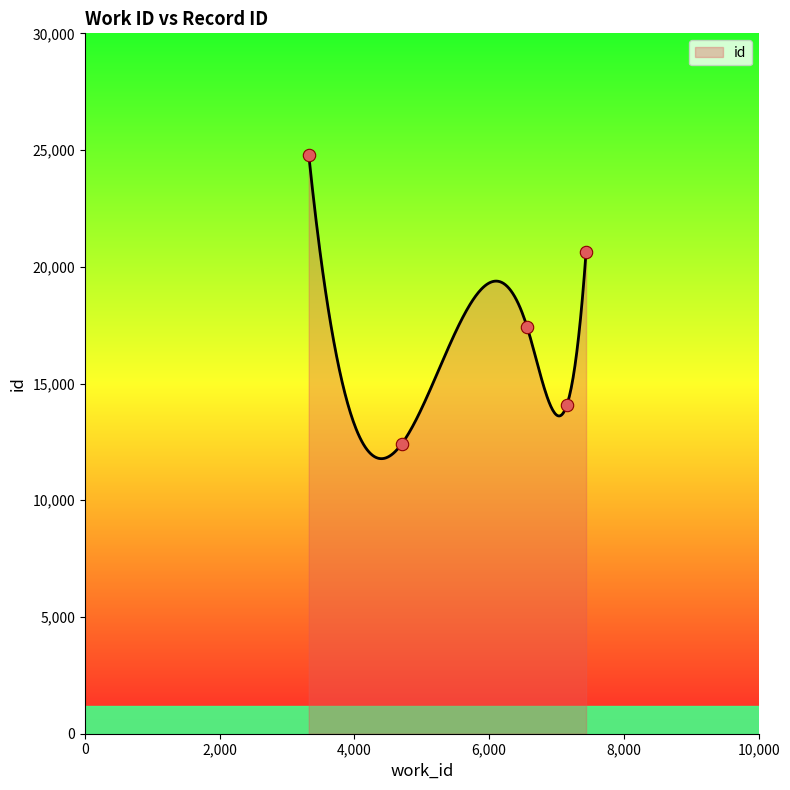

Which has a higher value, 4700 or 3322?

3322